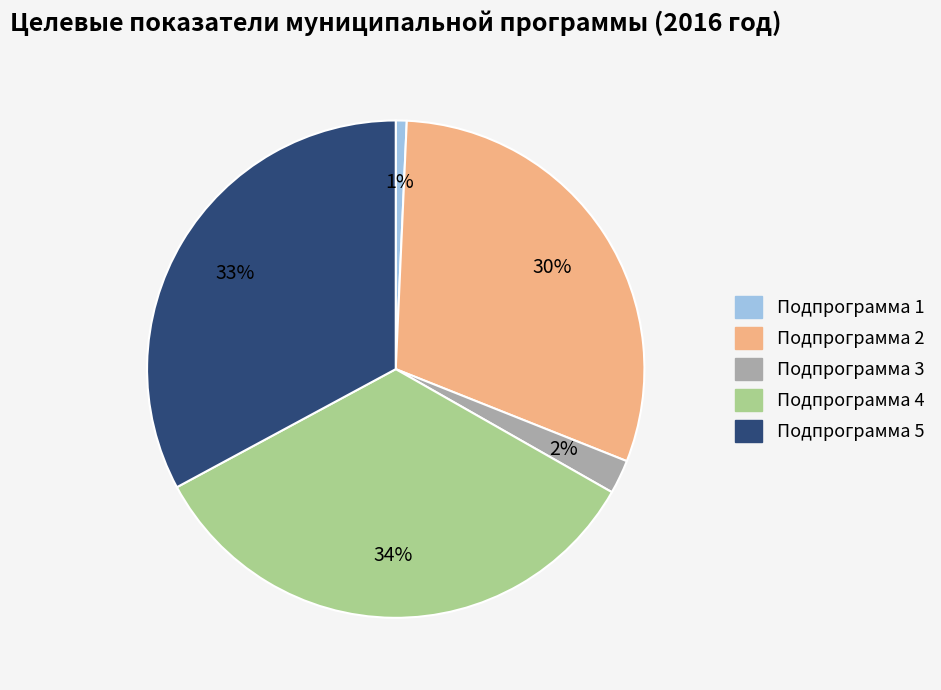

What is the smallest slice in the pie chart?

Подпрограмма 1